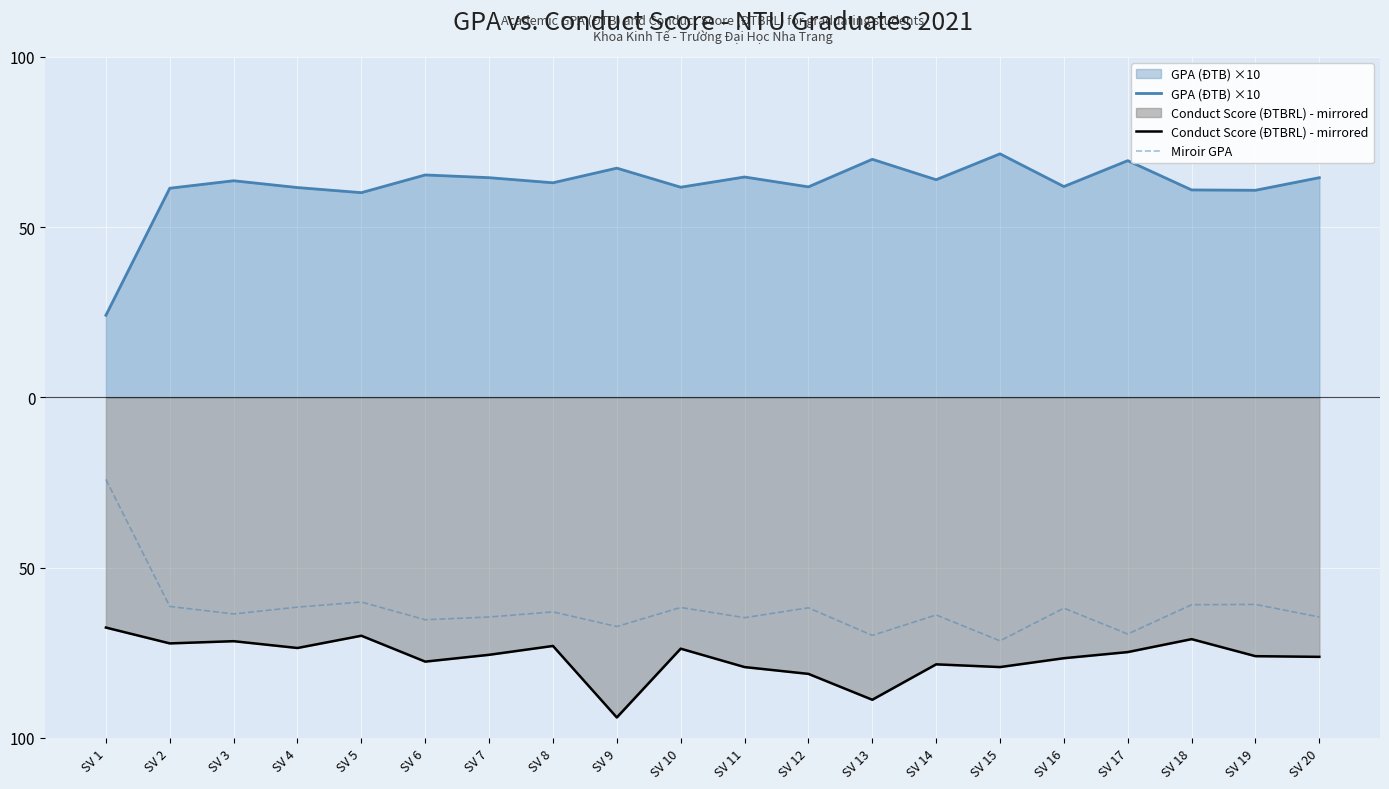

True or false: Miroir GPA and GPA (ĐTB) ×10 cross at least once.

False